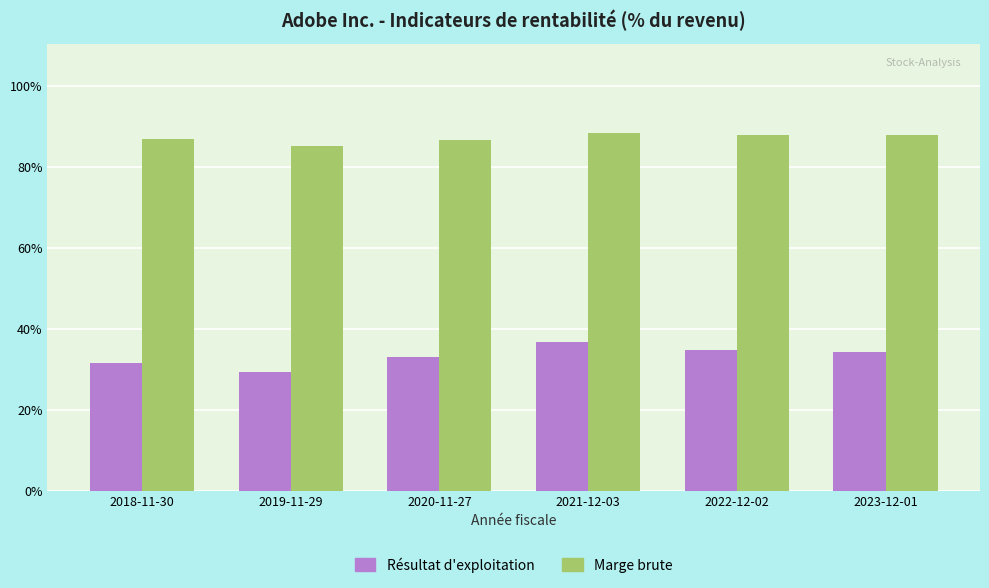

What are all the series names shown in the legend?

Résultat d'exploitation, Marge brute